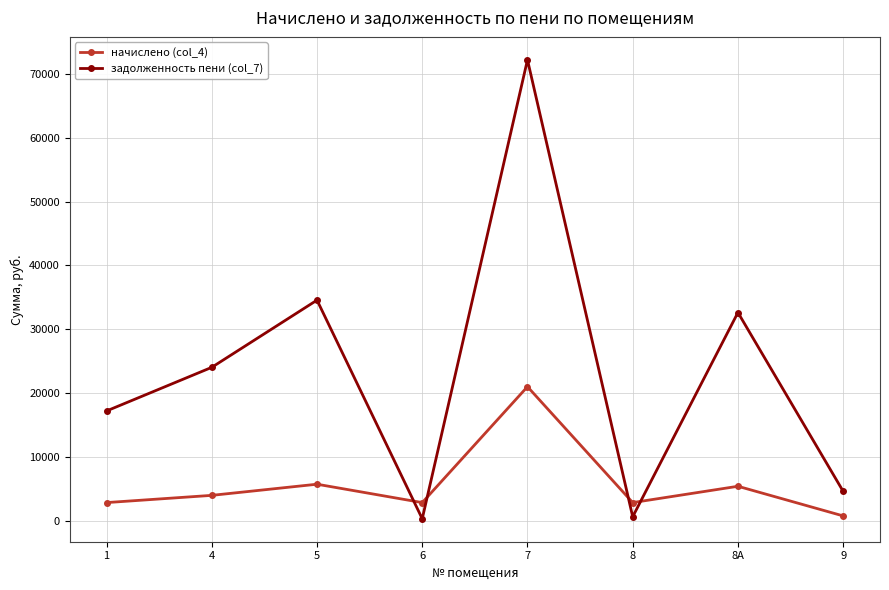

In начислено (col_4), how many points are higher than both neighbors (excluding endpoints)?

3